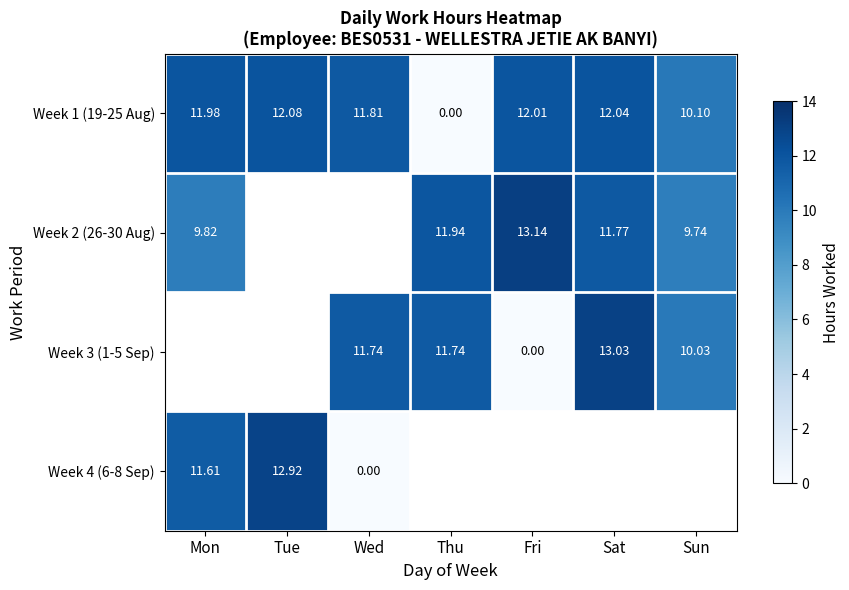

Between Mon and Thu, which is larger?

Mon